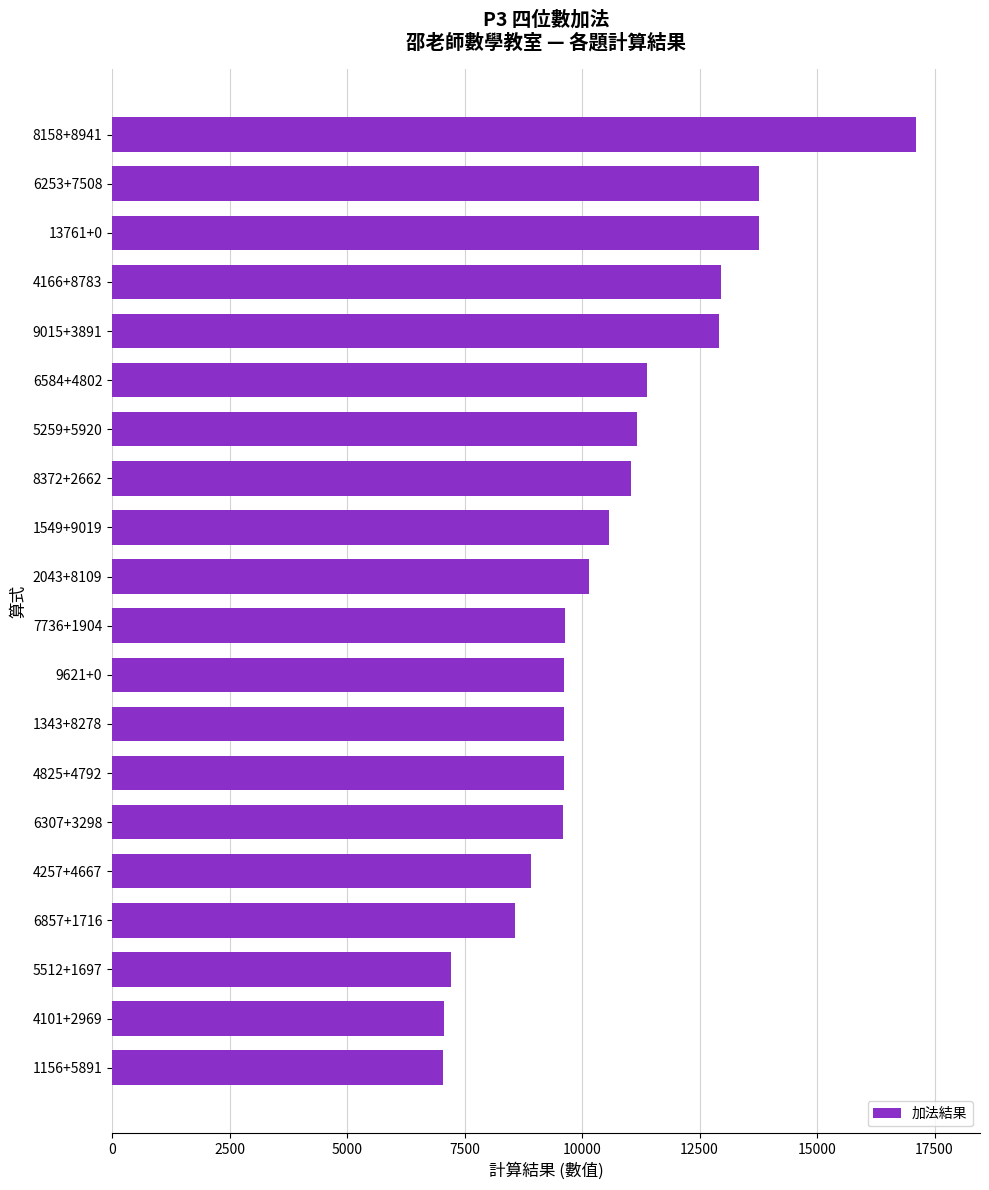

Is it true that the value at 1156+5891 is 3917?

False